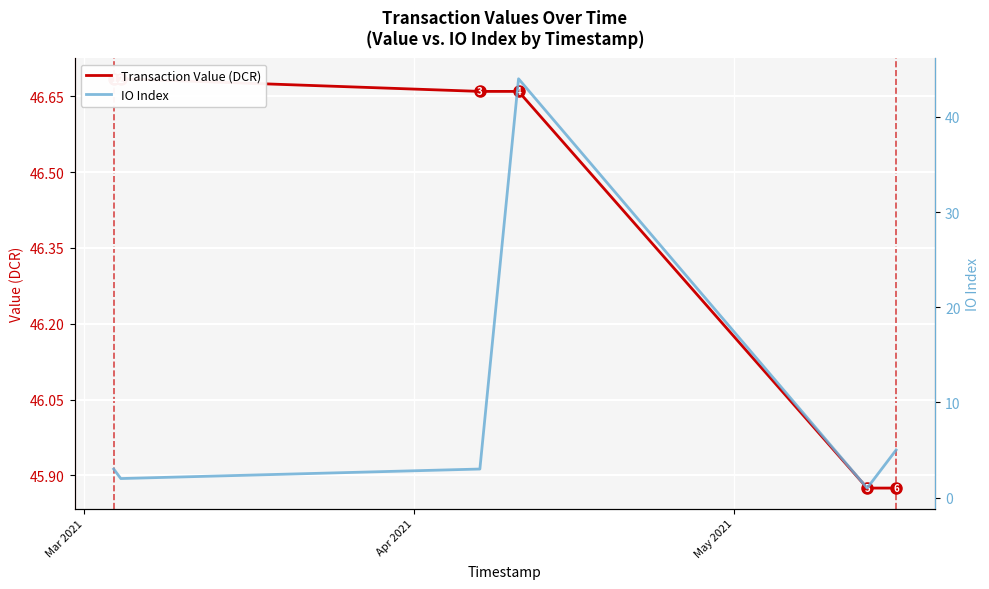

Which series has the largest range (max minus min)?

IO Index